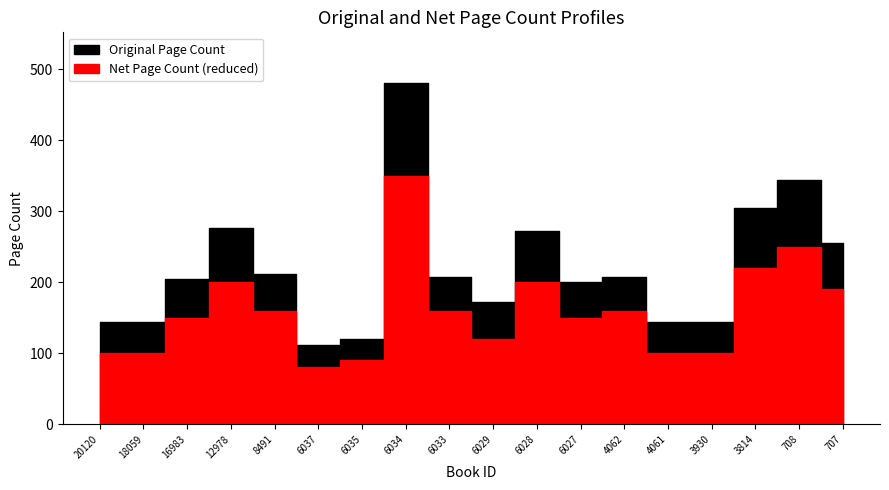

List the series in order of their peak value, lowest first.

pageCount_net, pageCount